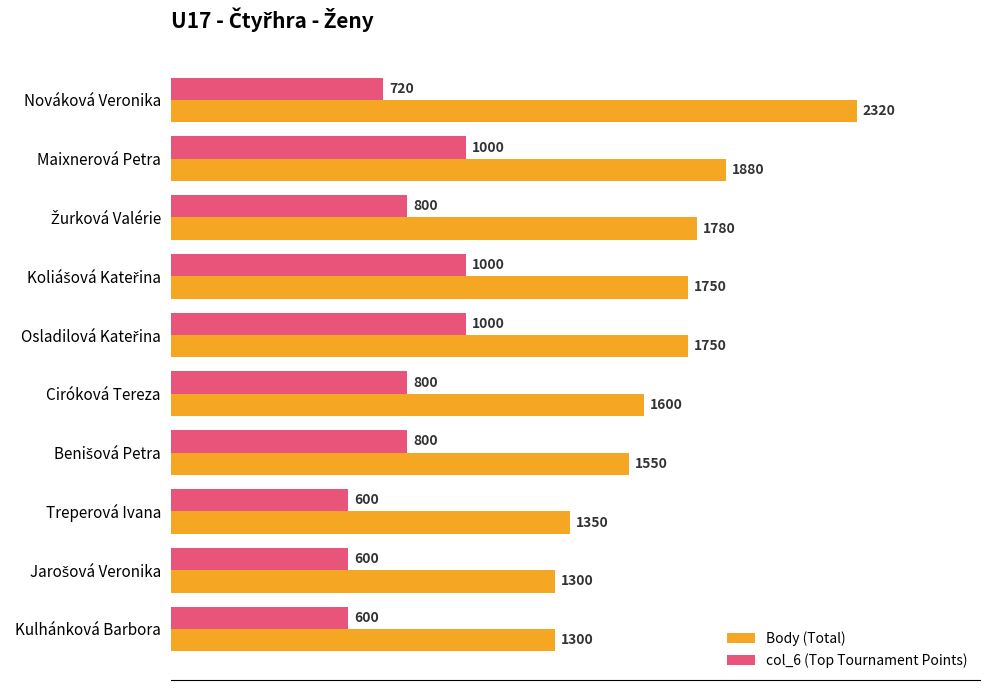

Count the col_6 (Top Tournament Points) values in the range 600 to 1000.

10